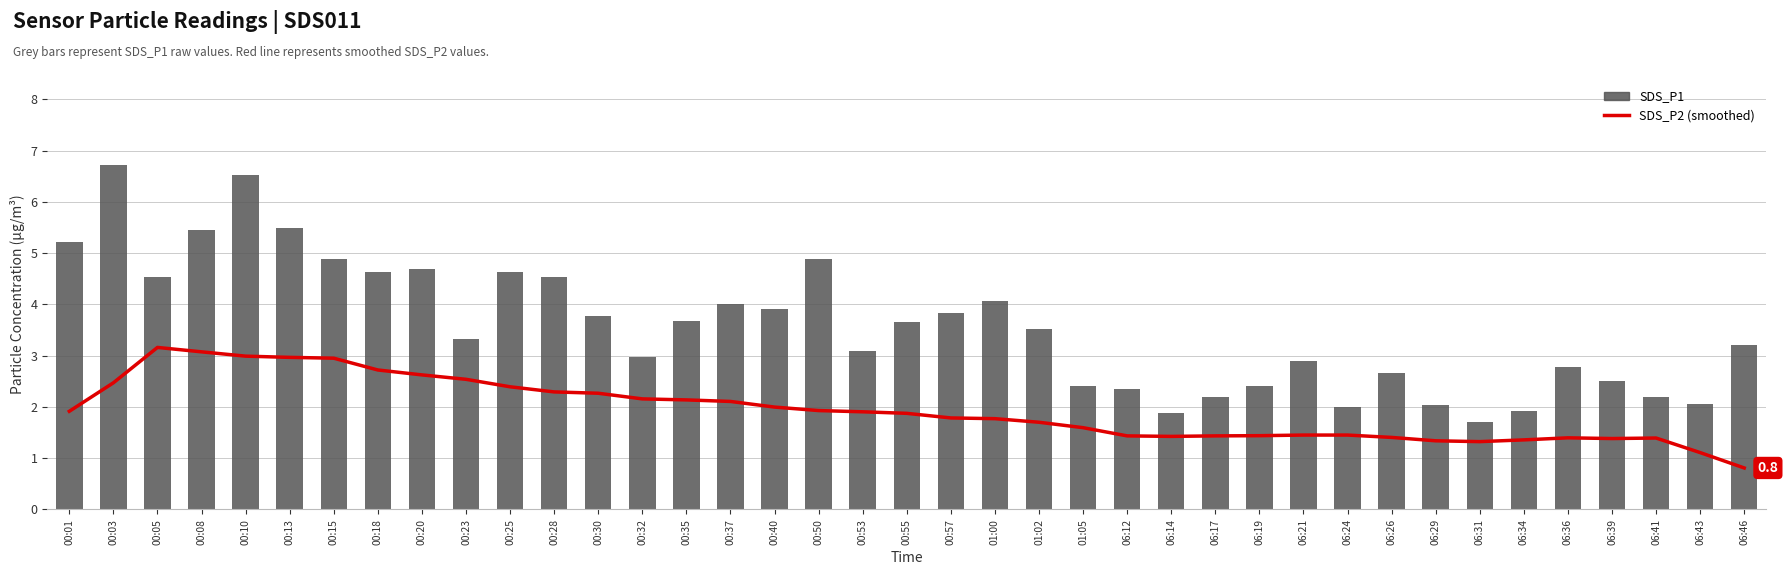

Which category has the highest value across all series?

00:03